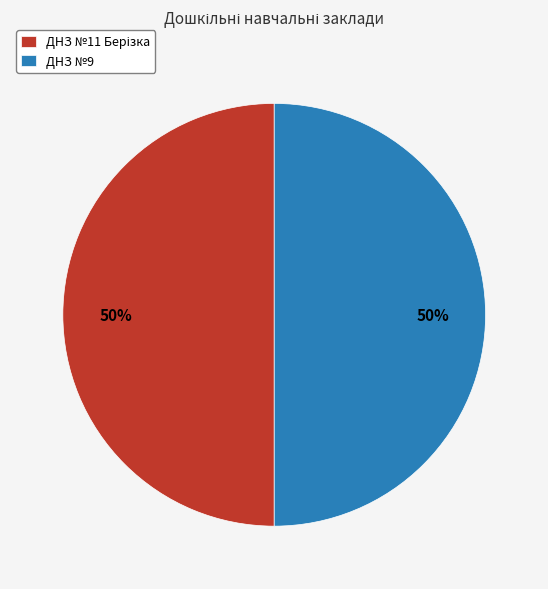

True or false: ДНЗ №9 accounts for 39% of the total.

False